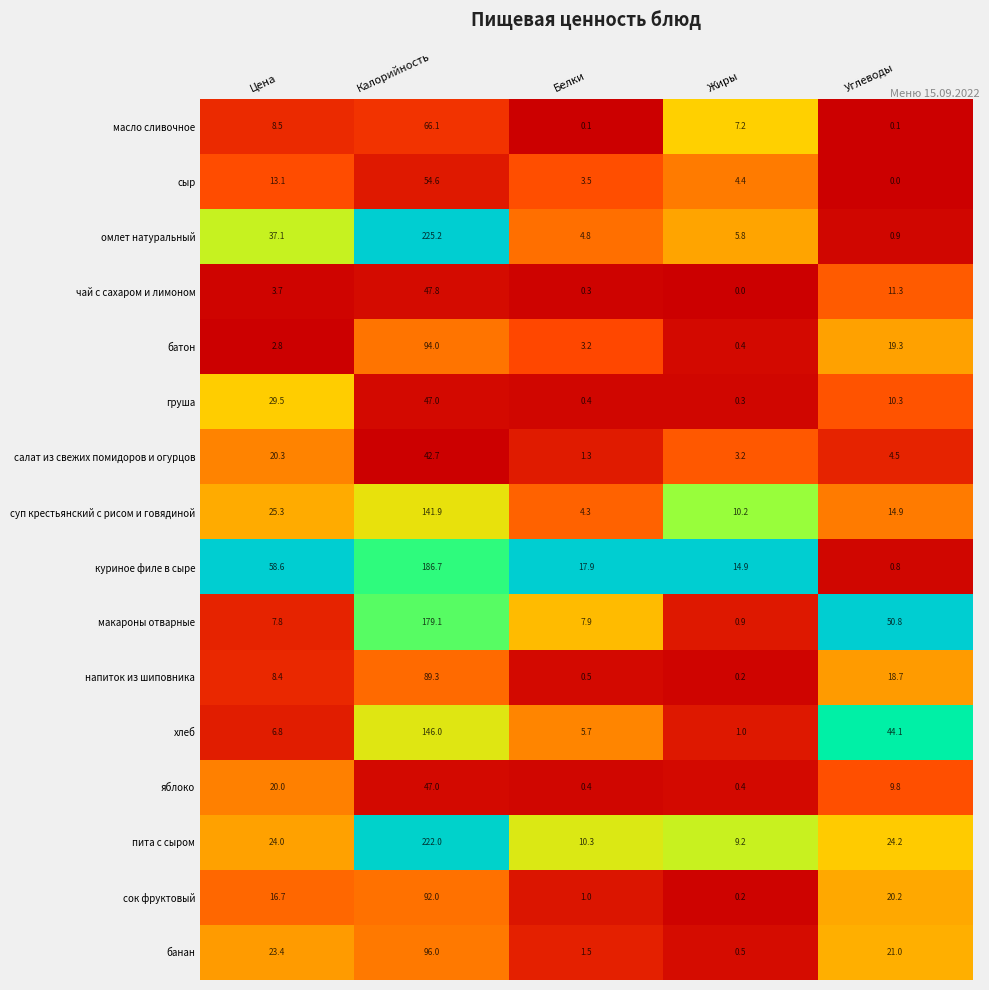

Where does the омлет натуральный series first go above 5?

Цена